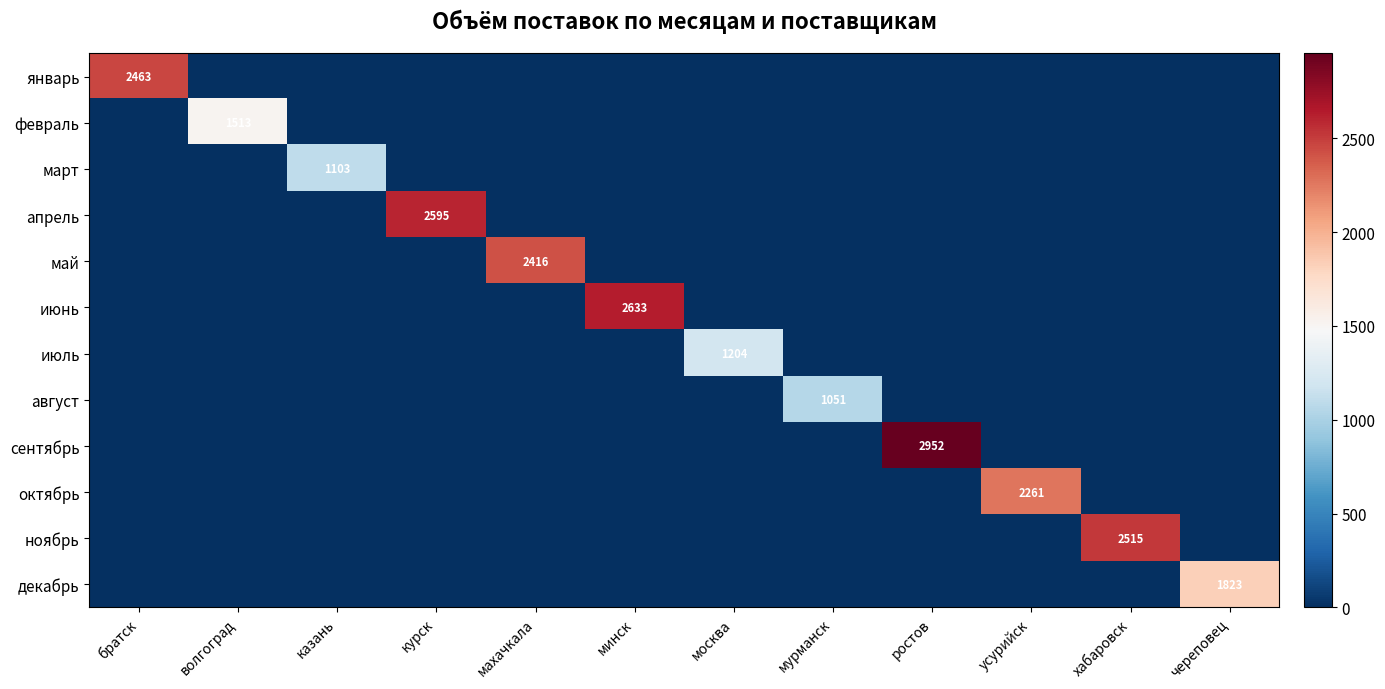

Count the number of data series in this chart.

12